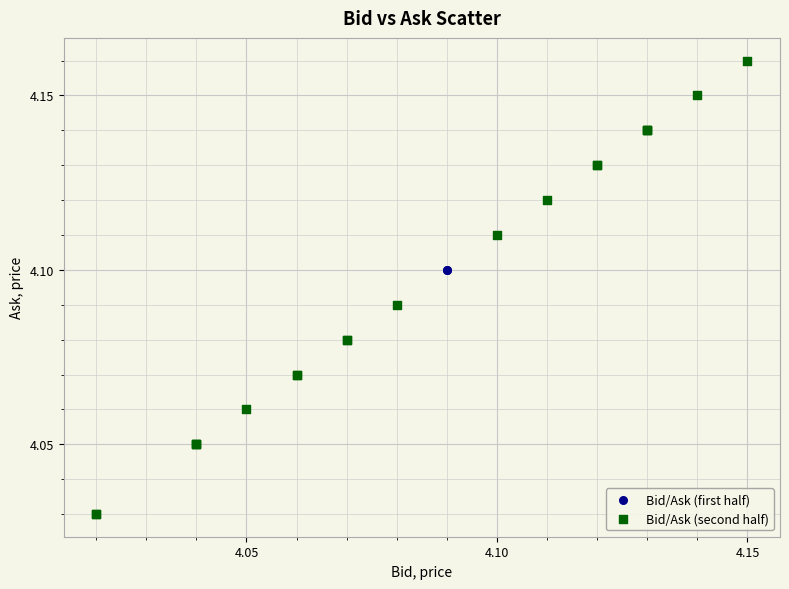

Which series reaches the minimum Y coordinate?

Bid/Ask (second half)